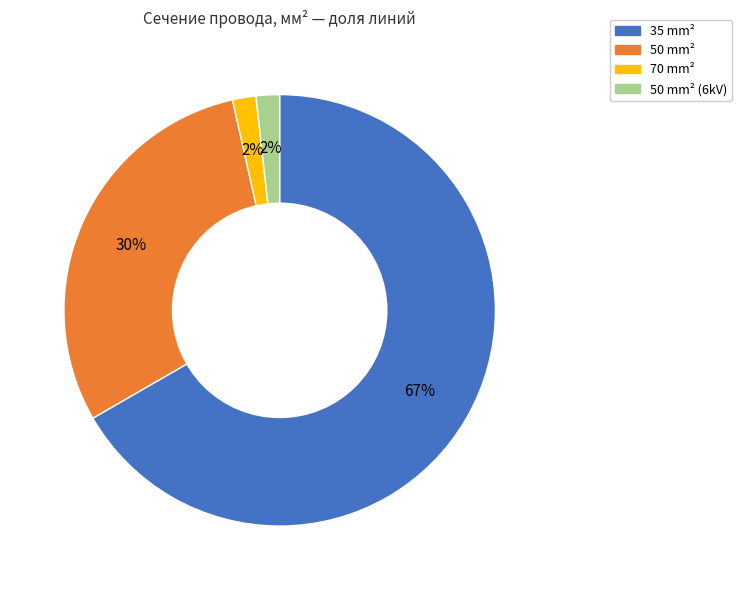

To the nearest percent, what is the average slice percentage?

25%